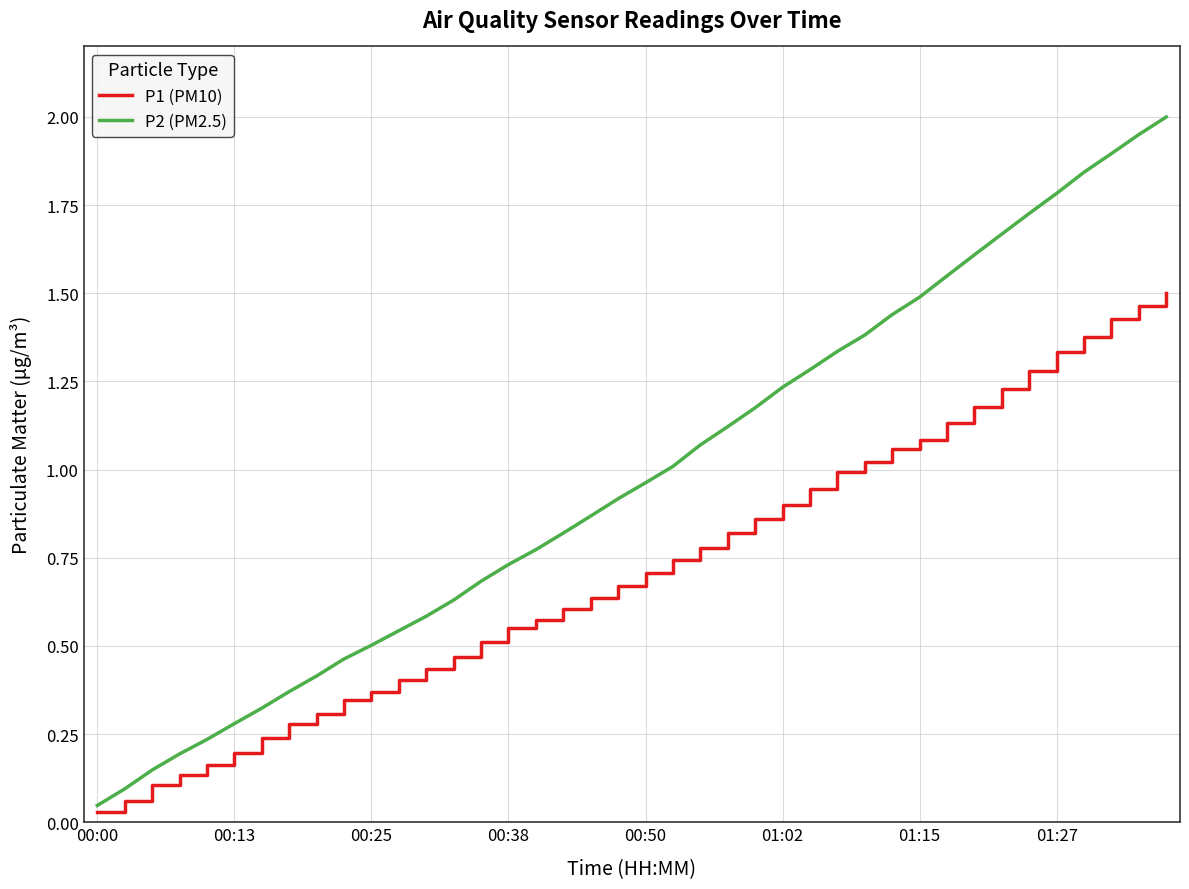

Which series has the largest total across all categories?

P2 (PM2.5)